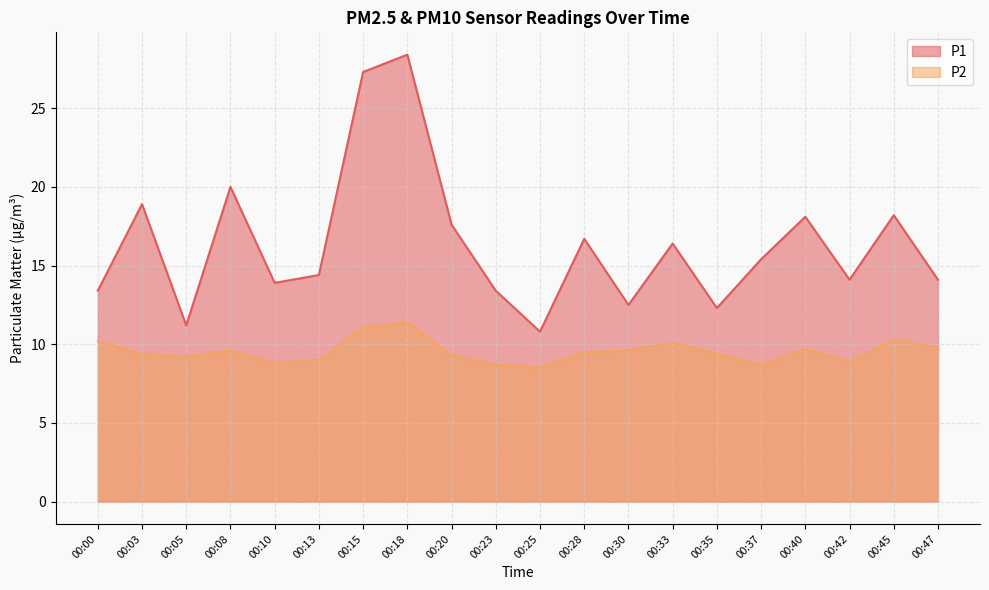

Count the number of data series in this chart.

2